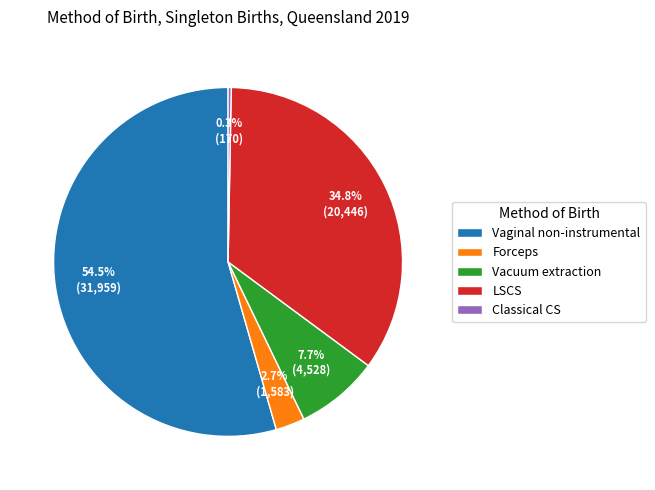

Is there a majority slice in this chart?

Yes